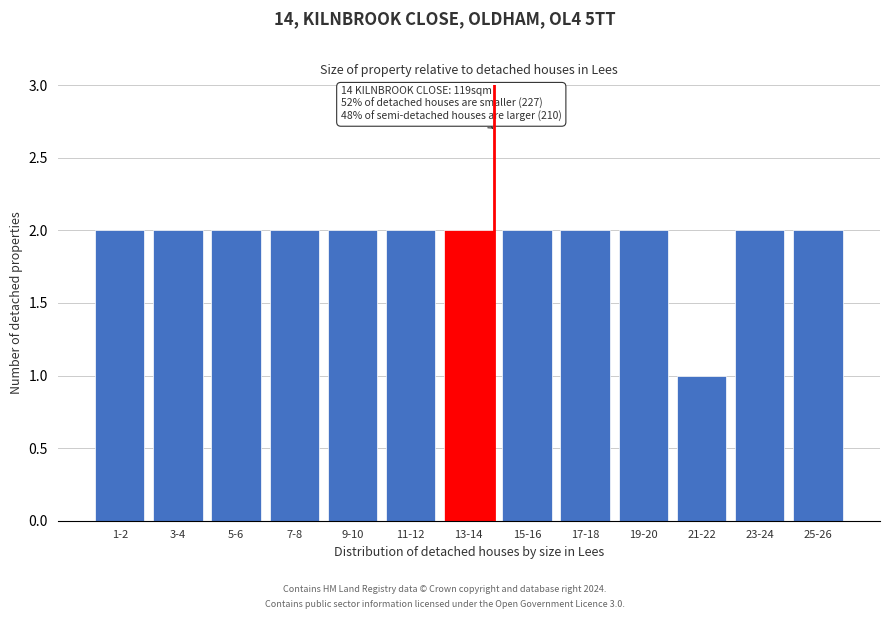

Reading left to right, what are all the values shown in this chart?

2	2	2	2	2	2	2	2	2	2	1	2	2